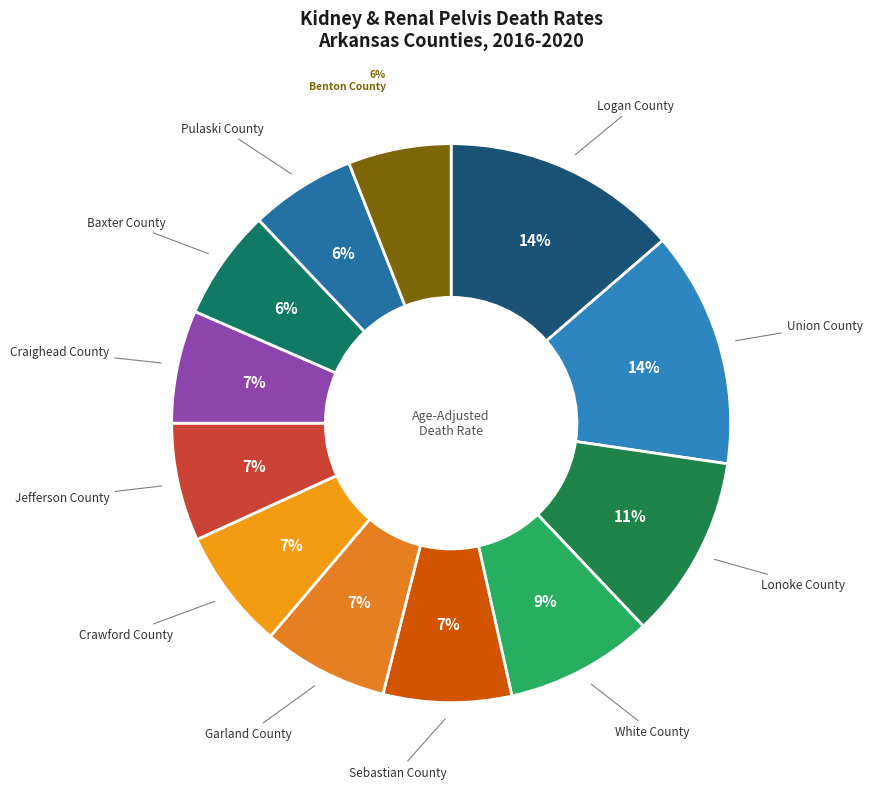

Which slice is the largest?

Logan County